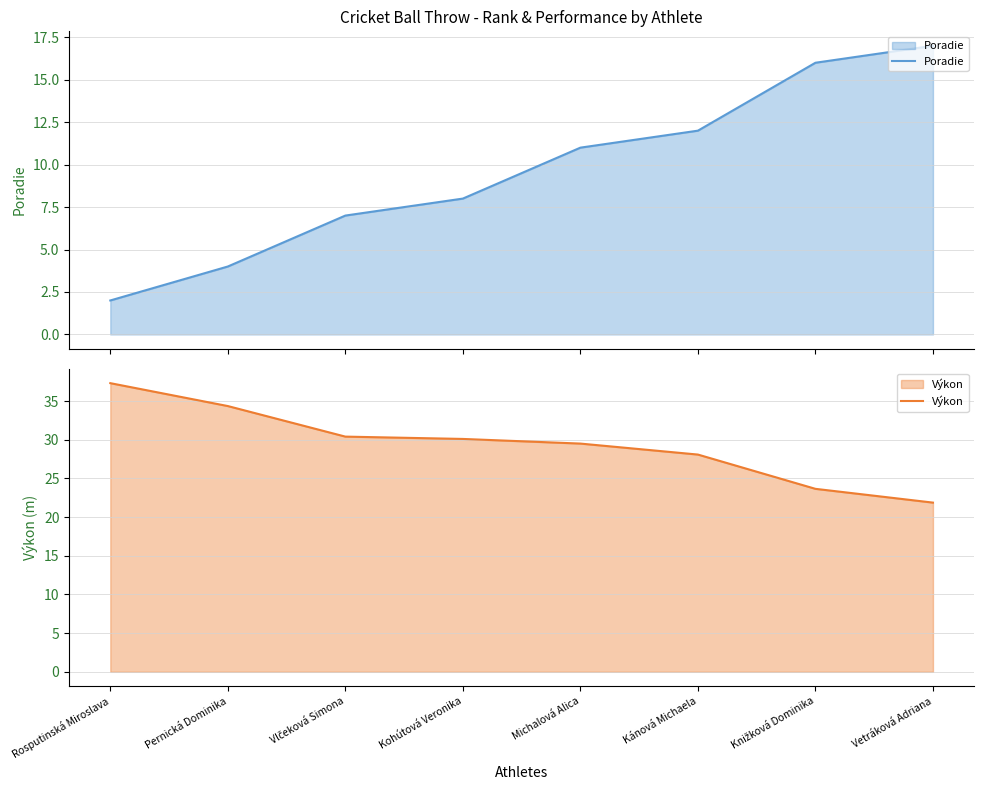

Which series has the largest total across all categories?

Výkon